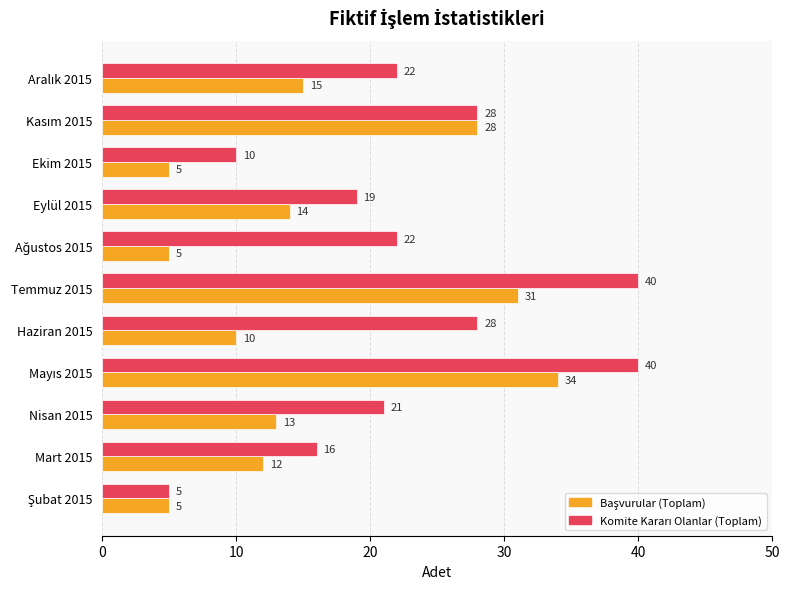

What is the greatest value displayed?

40